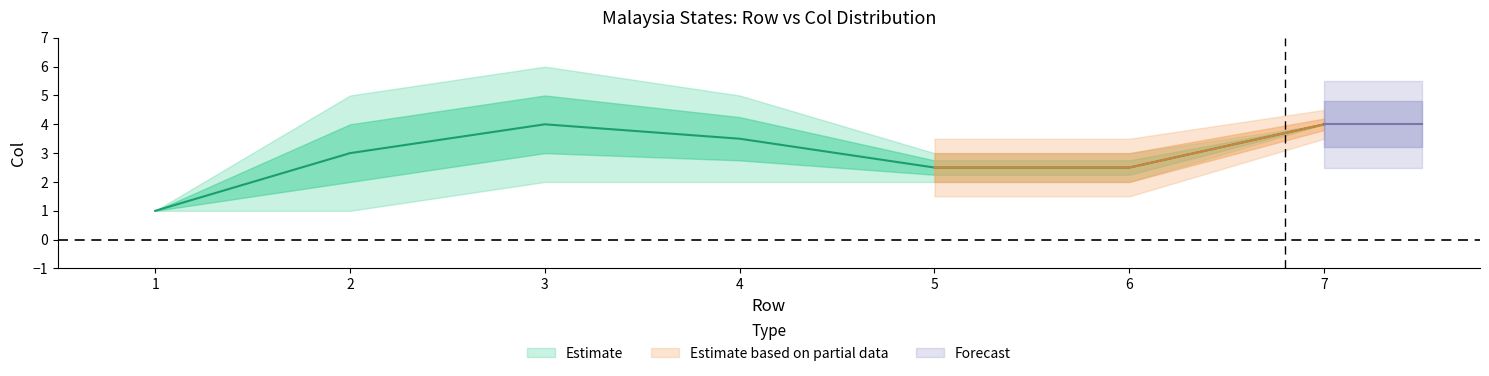

True or false: col_max and col_min cross at least once.

False